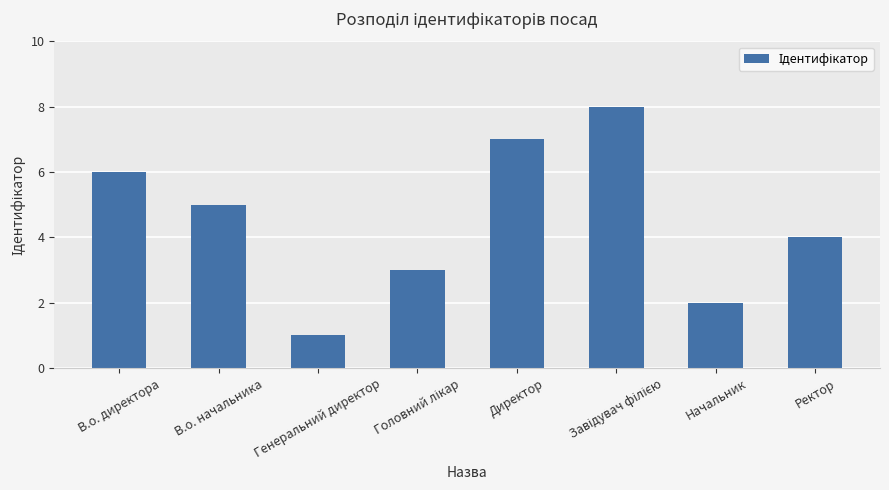

Reading right to left, what are all the values shown in this chart?

4	2	8	7	3	1	5	6